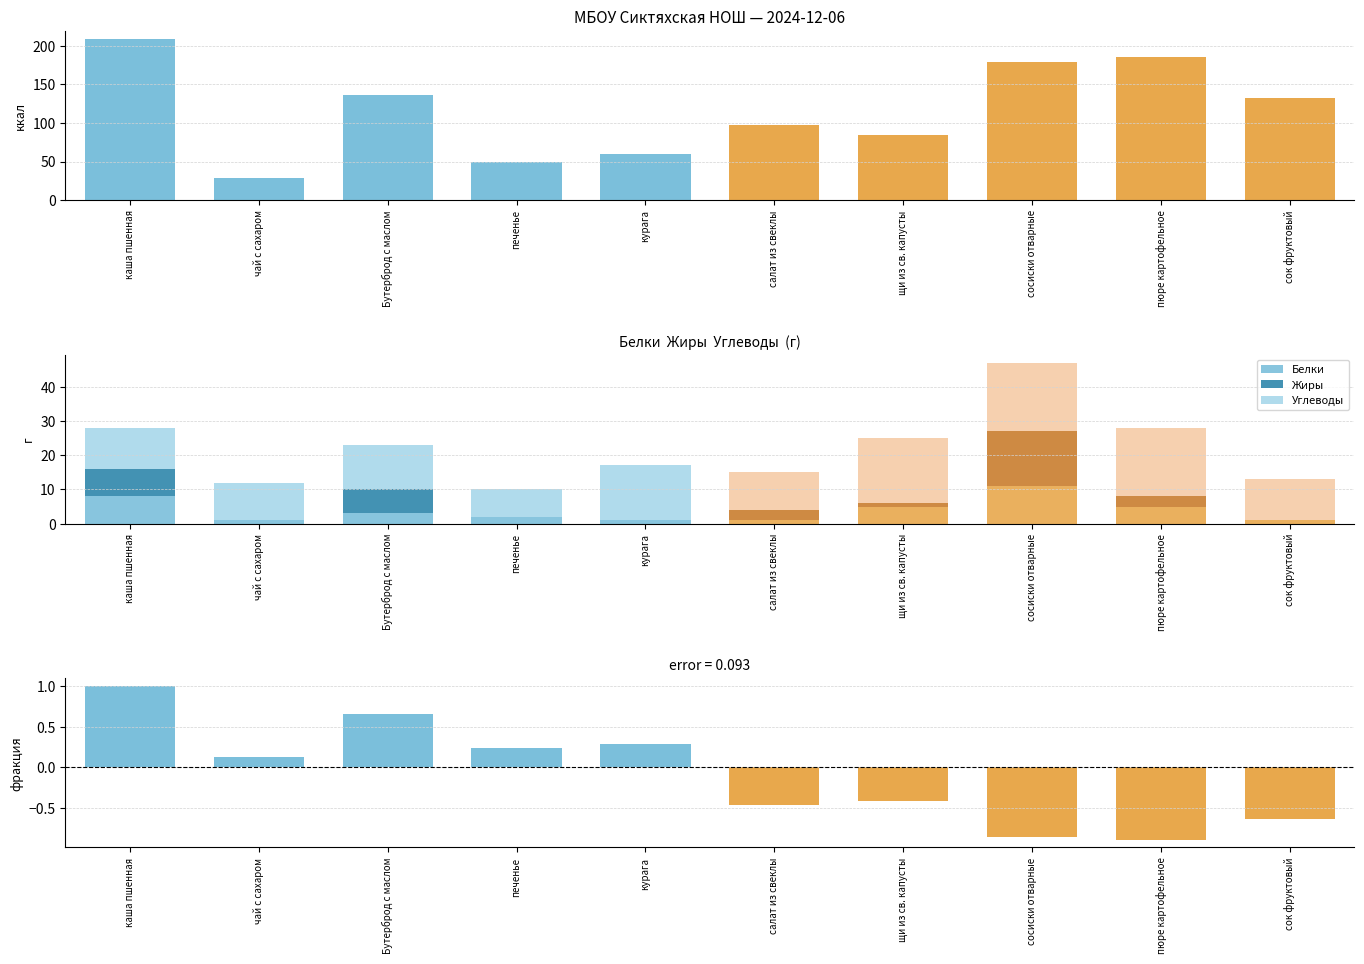

True or false: Белки has a value of 20 at сосиски отварные.

False